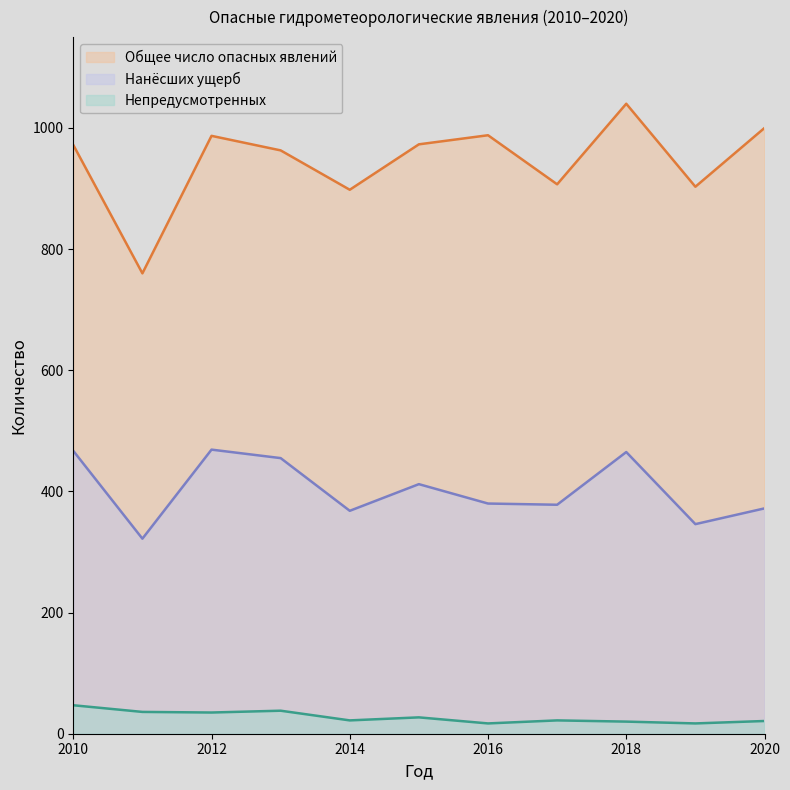

What is the value of the Нанёсших ущерб point at the 6th from the left?

412